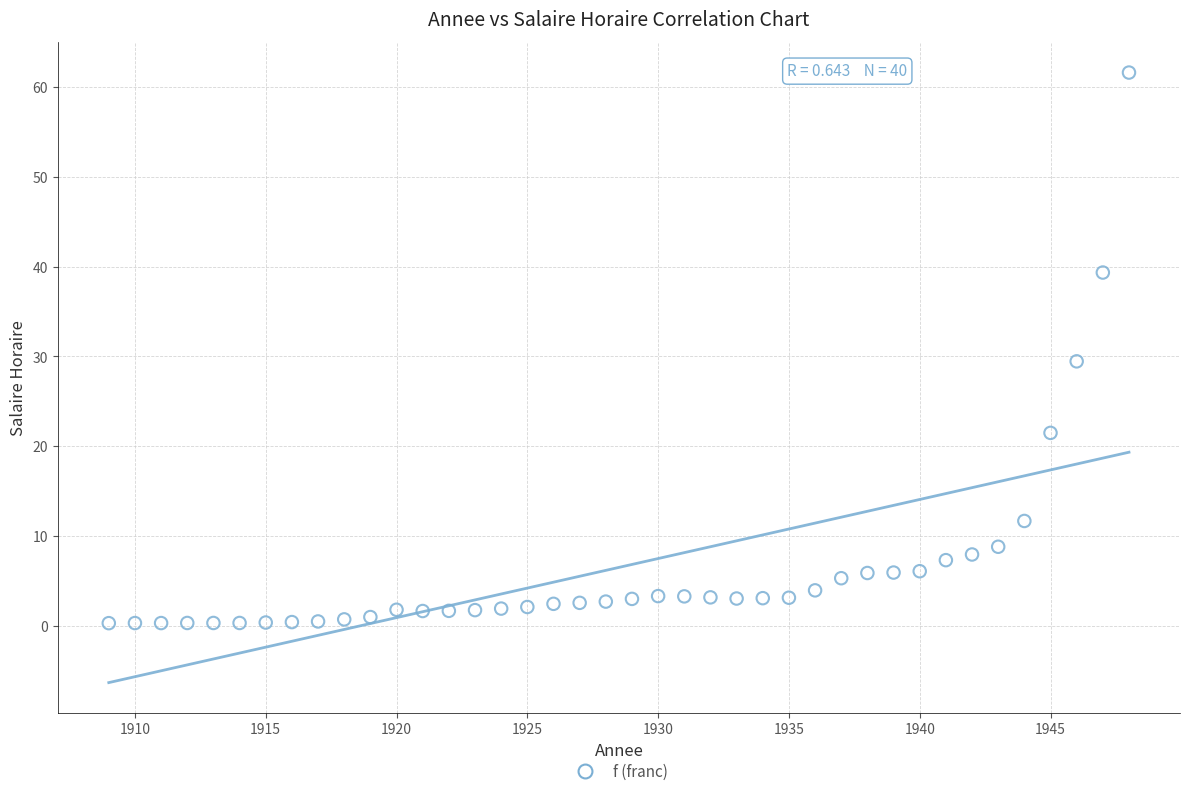

What is the range of Y values (max minus min)?

61.3